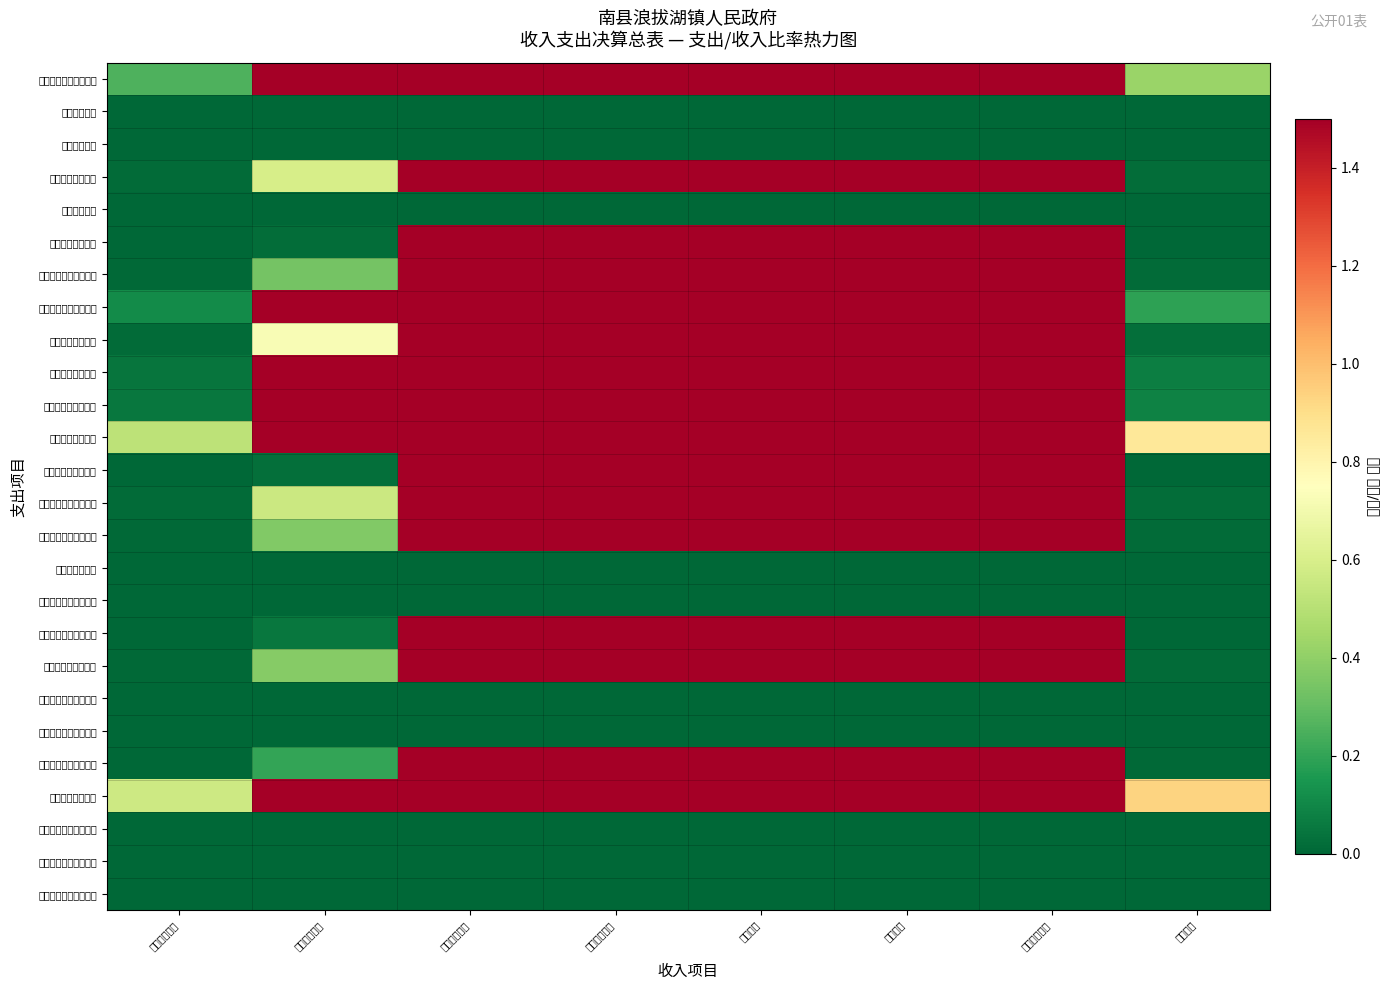

Reading right to left, transcribe all the data shown in this chart.

一、一般公共服务支出: 其他收入=0.4	附属单位上缴=2.0	经营收入=2.0	事业收入=2.0	上级补助收入=2.0	国有资本经营=2.0	政府性基金预=2.0	一般公共预算=0.3
二、外交支出: 其他收入=0.0	附属单位上缴=0.0	经营收入=0.0	事业收入=0.0	上级补助收入=0.0	国有资本经营=0.0	政府性基金预=0.0	一般公共预算=0.0
三、国防支出: 其他收入=0.0	附属单位上缴=0.0	经营收入=0.0	事业收入=0.0	上级补助收入=0.0	国有资本经营=0.0	政府性基金预=0.0	一般公共预算=0.0
四、公共安全支出: 其他收入=0.0	附属单位上缴=2.0	经营收入=2.0	事业收入=2.0	上级补助收入=2.0	国有资本经营=2.0	政府性基金预=0.6	一般公共预算=0.0
五、教育支出: 其他收入=0.0	附属单位上缴=0.0	经营收入=0.0	事业收入=0.0	上级补助收入=0.0	国有资本经营=0.0	政府性基金预=0.0	一般公共预算=0.0
六、科学技术支出: 其他收入=0.0	附属单位上缴=2.0	经营收入=2.0	事业收入=2.0	上级补助收入=2.0	国有资本经营=2.0	政府性基金预=0.0	一般公共预算=0.0
七、文化旅游体育与传: 其他收入=0.0	附属单位上缴=2.0	经营收入=2.0	事业收入=2.0	上级补助收入=2.0	国有资本经营=2.0	政府性基金预=0.3	一般公共预算=0.0
八、社会保障和就业支: 其他收入=0.2	附属单位上缴=2.0	经营收入=2.0	事业收入=2.0	上级补助收入=2.0	国有资本经营=2.0	政府性基金预=2.0	一般公共预算=0.1
九、卫生健康支出: 其他收入=0.0	附属单位上缴=2.0	经营收入=2.0	事业收入=2.0	上级补助收入=2.0	国有资本经营=2.0	政府性基金预=0.7	一般公共预算=0.0
十、节能环保支出: 其他收入=0.1	附属单位上缴=2.0	经营收入=2.0	事业收入=2.0	上级补助收入=2.0	国有资本经营=2.0	政府性基金预=1.9	一般公共预算=0.0
十一、城乡社区支出: 其他收入=0.1	附属单位上缴=2.0	经营收入=2.0	事业收入=2.0	上级补助收入=2.0	国有资本经营=2.0	政府性基金预=2.0	一般公共预算=0.1
十二、农林水支出: 其他收入=0.9	附属单位上缴=2.0	经营收入=2.0	事业收入=2.0	上级补助收入=2.0	国有资本经营=2.0	政府性基金预=2.0	一般公共预算=0.5
十三、交通运输支出: 其他收入=0.0	附属单位上缴=2.0	经营收入=2.0	事业收入=2.0	上级补助收入=2.0	国有资本经营=2.0	政府性基金预=0.0	一般公共预算=0.0
十四、资源勘探工业信: 其他收入=0.0	附属单位上缴=2.0	经营收入=2.0	事业收入=2.0	上级补助收入=2.0	国有资本经营=2.0	政府性基金预=0.6	一般公共预算=0.0
十五、商业服务业等支: 其他收入=0.0	附属单位上缴=2.0	经营收入=2.0	事业收入=2.0	上级补助收入=2.0	国有资本经营=2.0	政府性基金预=0.4	一般公共预算=0.0
十六、金融支出: 其他收入=0.0	附属单位上缴=0.0	经营收入=0.0	事业收入=0.0	上级补助收入=0.0	国有资本经营=0.0	政府性基金预=0.0	一般公共预算=0.0
十七、援助其他地区支: 其他收入=0.0	附属单位上缴=0.0	经营收入=0.0	事业收入=0.0	上级补助收入=0.0	国有资本经营=0.0	政府性基金预=0.0	一般公共预算=0.0
十八、自然资源海洋气: 其他收入=0.0	附属单位上缴=2.0	经营收入=2.0	事业收入=2.0	上级补助收入=2.0	国有资本经营=2.0	政府性基金预=0.0	一般公共预算=0.0
十九、住房保障支出: 其他收入=0.0	附属单位上缴=2.0	经营收入=2.0	事业收入=2.0	上级补助收入=2.0	国有资本经营=2.0	政府性基金预=0.4	一般公共预算=0.0
二十、粮油物资储备支: 其他收入=0.0	附属单位上缴=0.0	经营收入=0.0	事业收入=0.0	上级补助收入=0.0	国有资本经营=0.0	政府性基金预=0.0	一般公共预算=0.0
二十一、国有资本经营: 其他收入=0.0	附属单位上缴=0.0	经营收入=0.0	事业收入=0.0	上级补助收入=0.0	国有资本经营=0.0	政府性基金预=0.0	一般公共预算=0.0
二十二、灾害防治及应: 其他收入=0.0	附属单位上缴=2.0	经营收入=2.0	事业收入=2.0	上级补助收入=2.0	国有资本经营=2.0	政府性基金预=0.2	一般公共预算=0.0
二十三、其他支出: 其他收入=0.9	附属单位上缴=2.0	经营收入=2.0	事业收入=2.0	上级补助收入=2.0	国有资本经营=2.0	政府性基金预=2.0	一般公共预算=0.6
二十四、债务还本支出: 其他收入=0.0	附属单位上缴=0.0	经营收入=0.0	事业收入=0.0	上级补助收入=0.0	国有资本经营=0.0	政府性基金预=0.0	一般公共预算=0.0
二十五、债务付息支出: 其他收入=0.0	附属单位上缴=0.0	经营收入=0.0	事业收入=0.0	上级补助收入=0.0	国有资本经营=0.0	政府性基金预=0.0	一般公共预算=0.0
二十六、抗疫特别国债: 其他收入=0.0	附属单位上缴=0.0	经营收入=0.0	事业收入=0.0	上级补助收入=0.0	国有资本经营=0.0	政府性基金预=0.0	一般公共预算=0.0